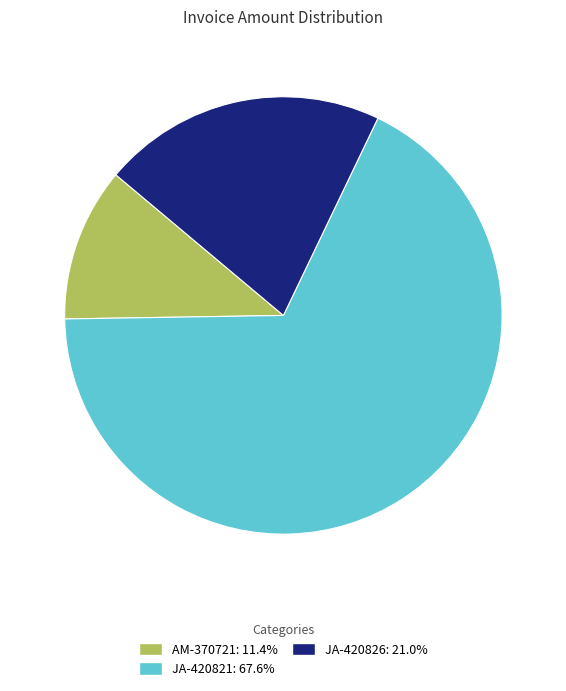

Is it true that JA-420821 is 73% of the pie?

False